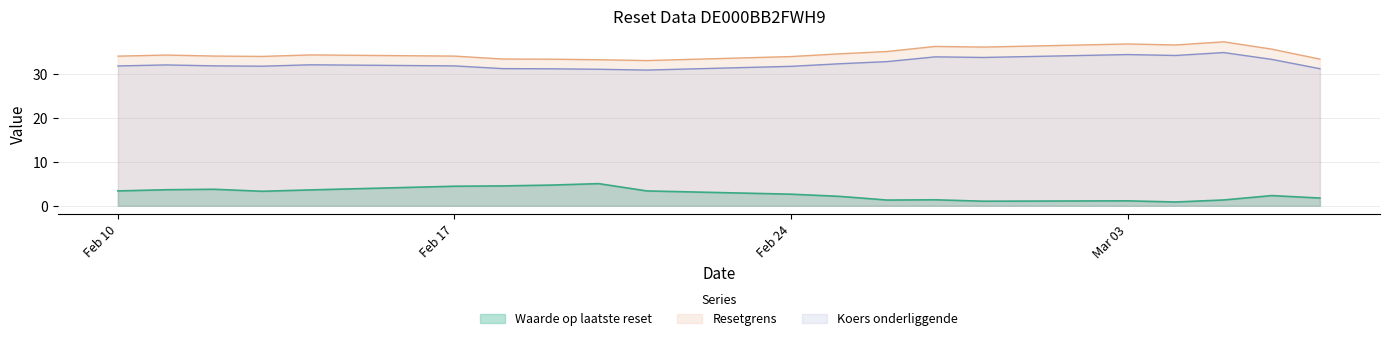

What is the greatest value displayed?

37.3